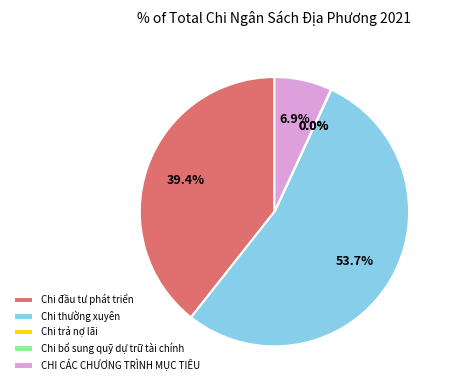

Which category has the biggest portion of the pie?

Chi thường xuyên